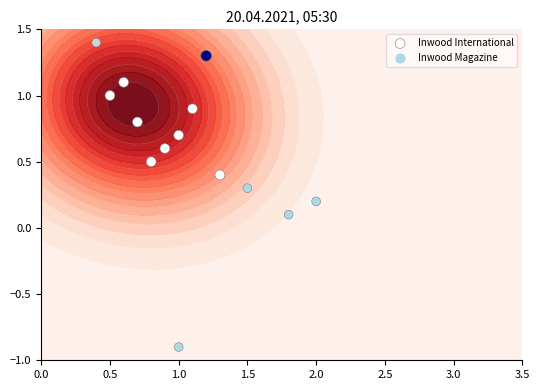

How many values are above zero?

13